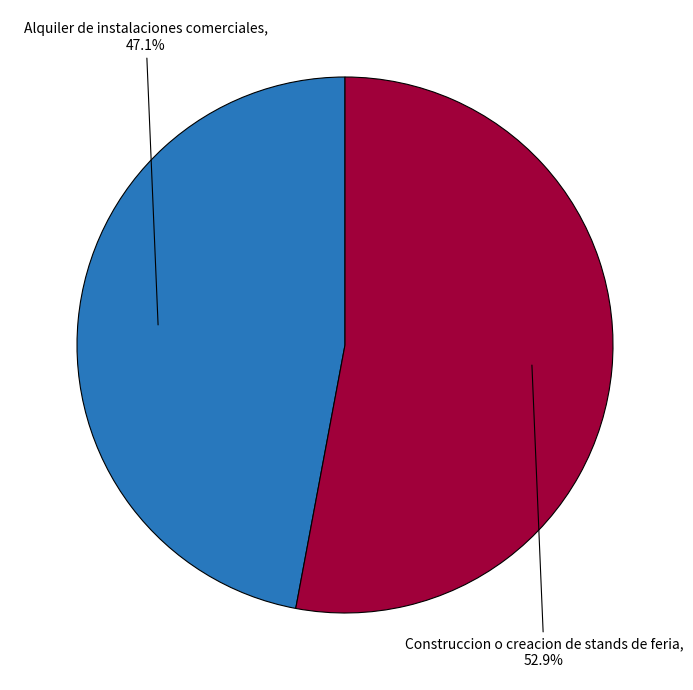

How many segments does this pie chart have?

2